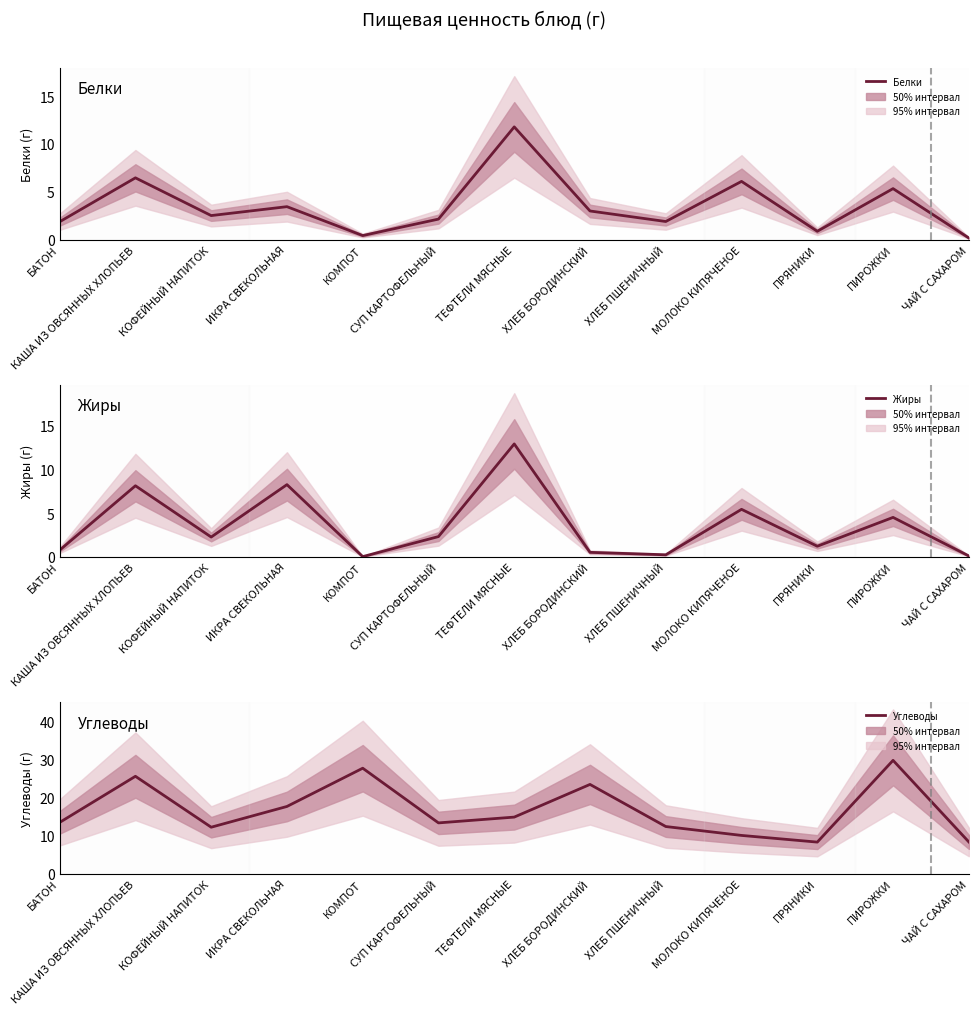

At which category is the sum across all series the highest?

КАША ИЗ ОВСЯННЫХ ХЛОПЬЕВ